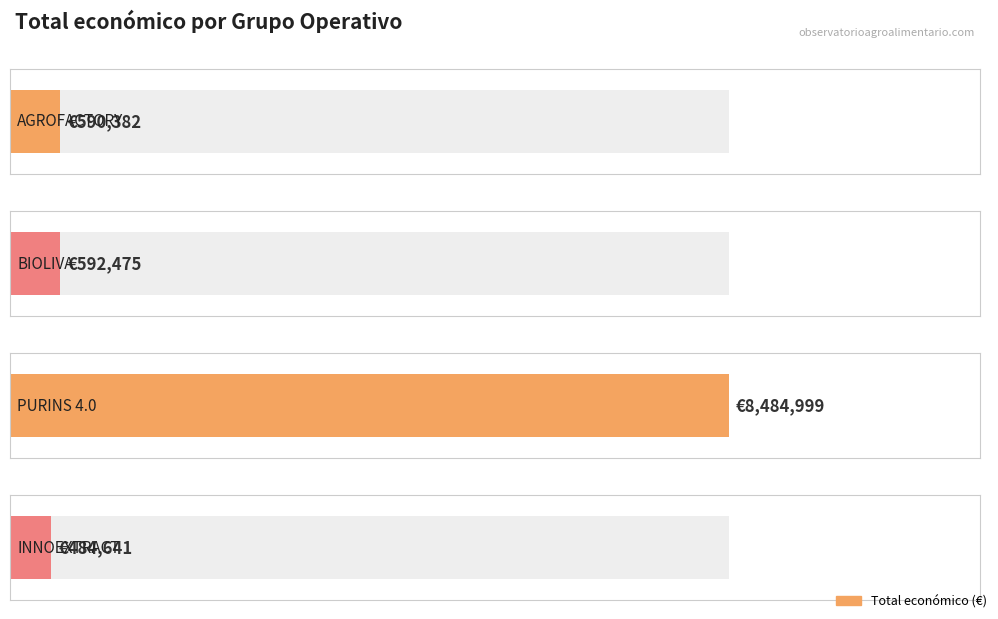

What is the minimum value shown in the chart?

484641